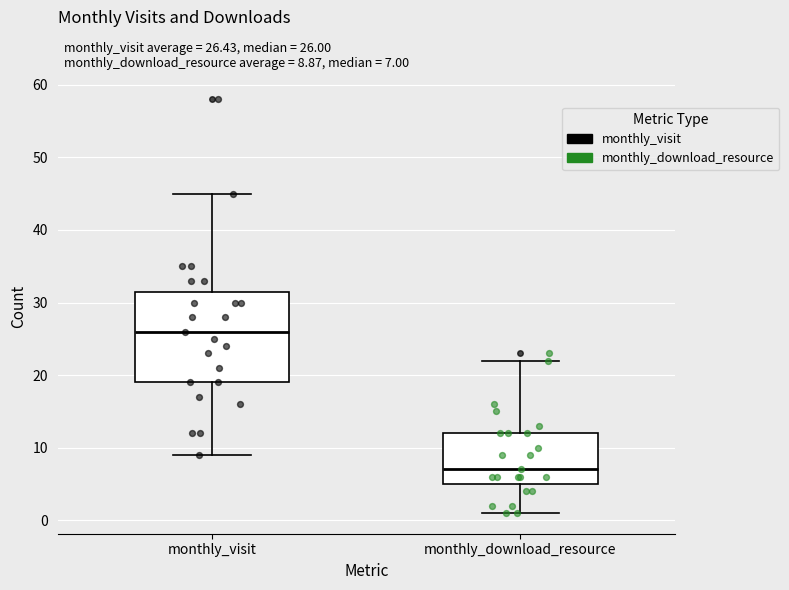

Which box is the tallest, from its lower edge to its upper edge?

monthly_visit